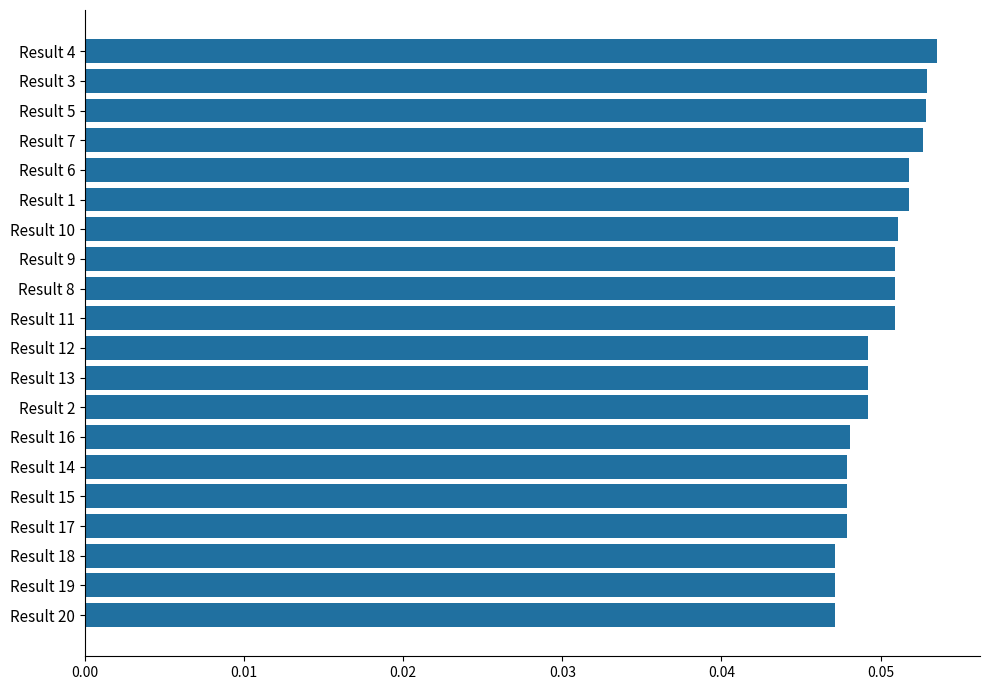

What position from the bottom is Result 14?

6